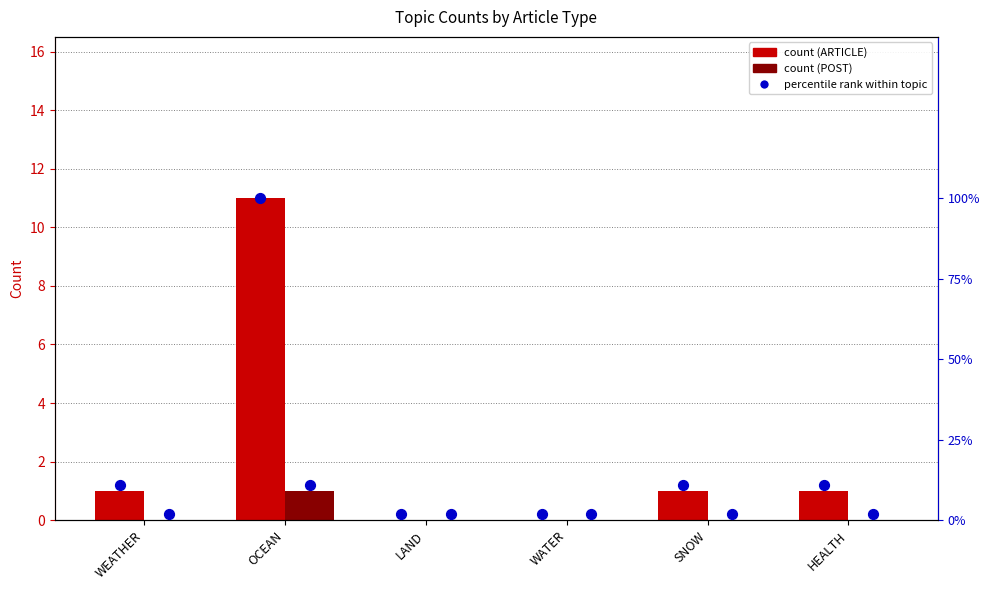

What are all the series names shown in the legend?

ARTICLE, POST, percentile rank